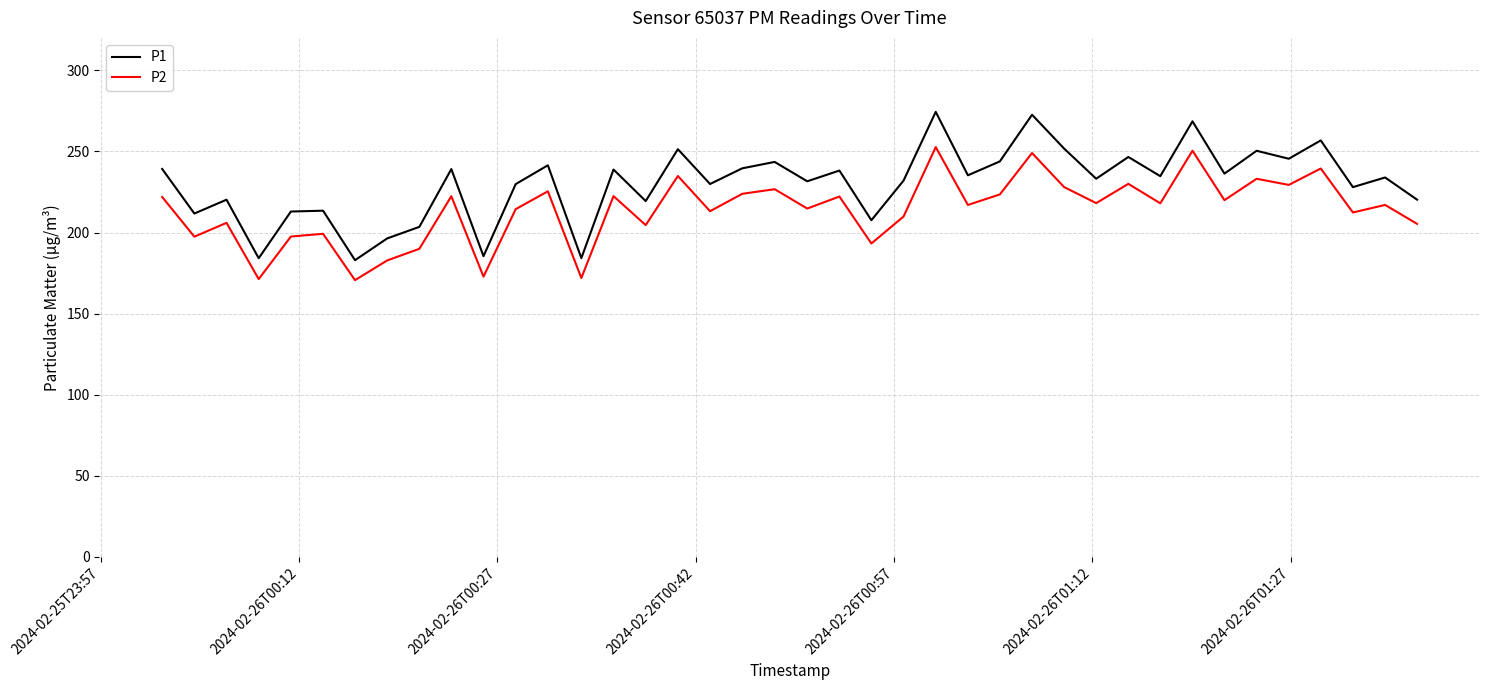

Which series has the largest total across all categories?

P1